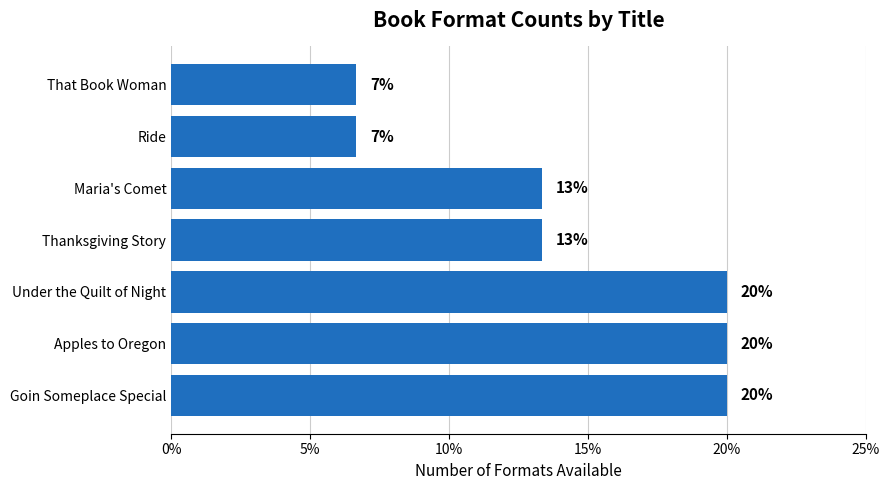

Does the chart contain stacked bars?

No